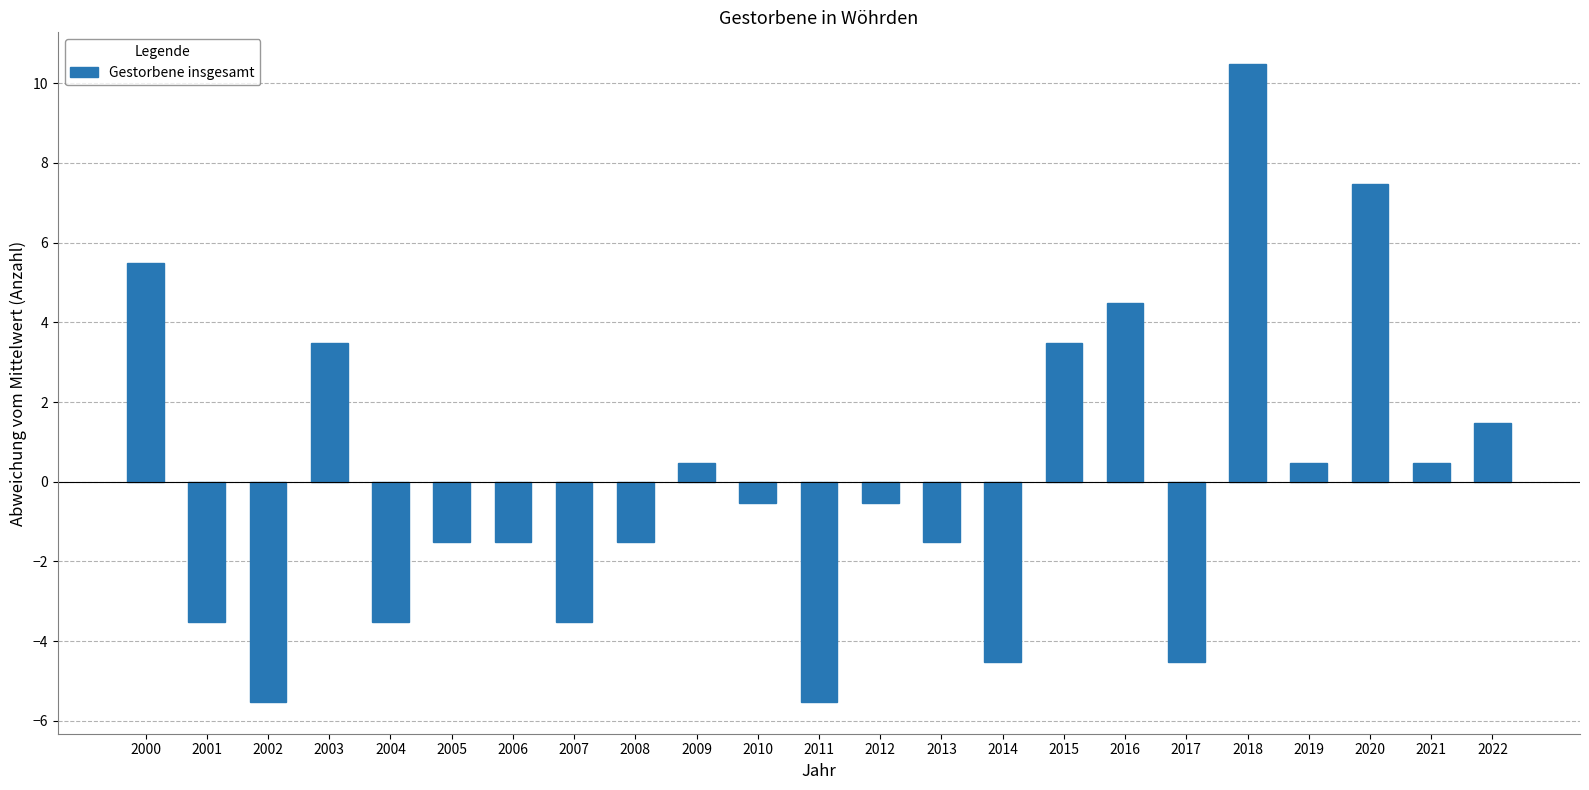

Count the number of values greater than 0.

10